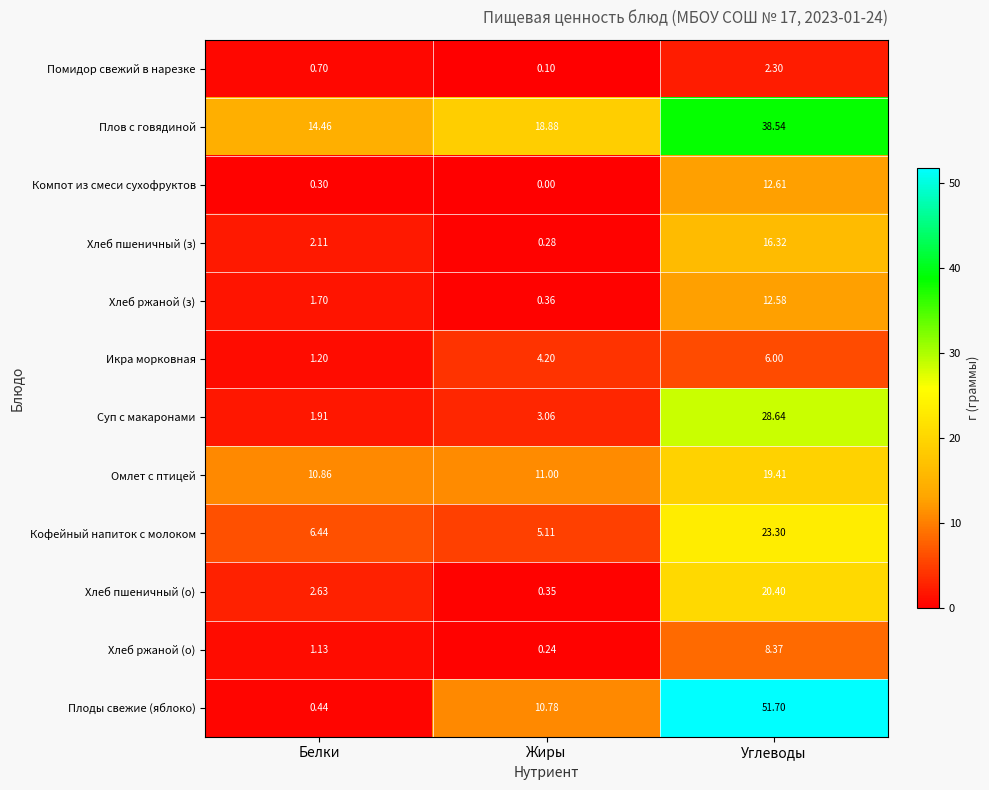

What is the spread (max minus min) of values at Белки?

14.2